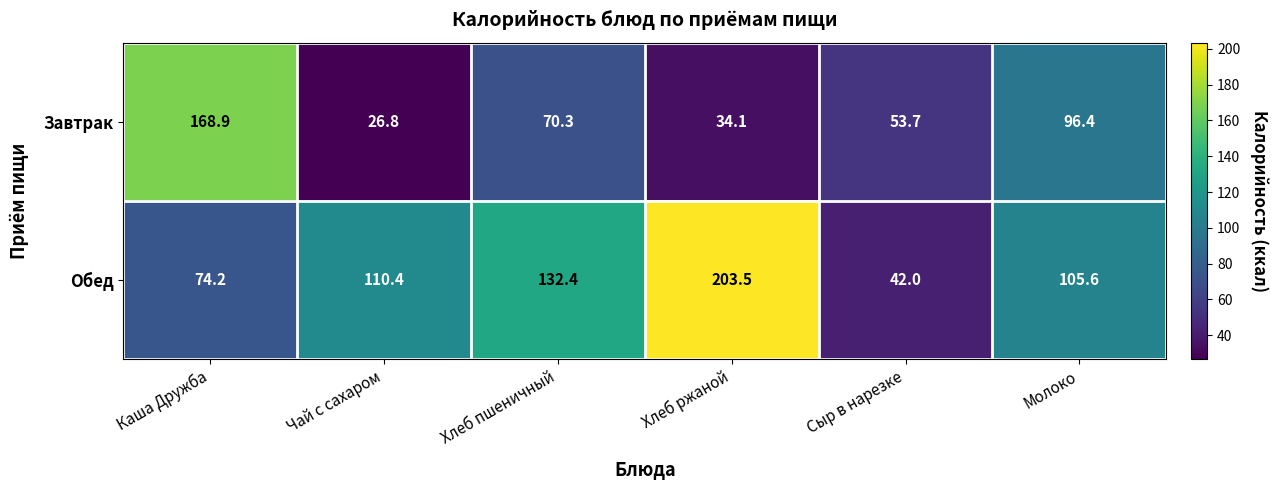

What is the total value across all series at Сыр в нарезке?

95.7